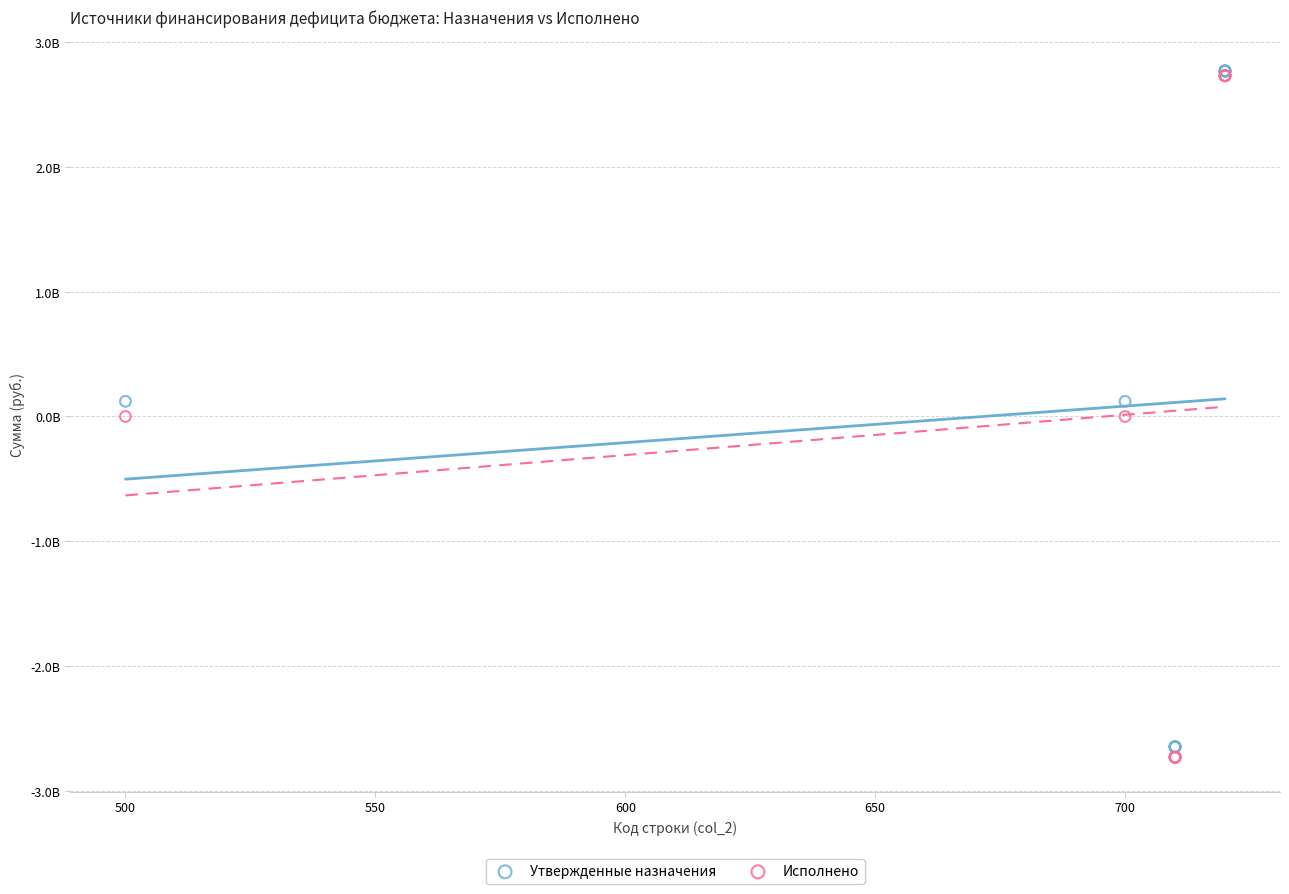

What are all the series names shown in the legend?

Утвержденные назначения, Исполнено